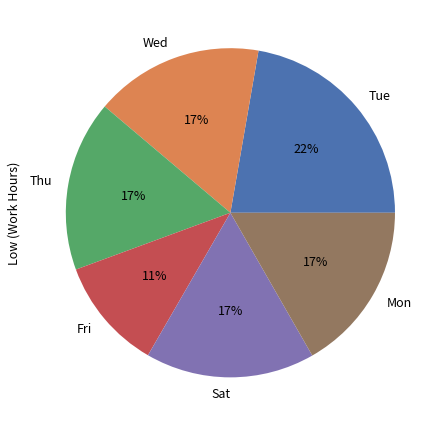

Which category has the biggest portion of the pie?

Tue